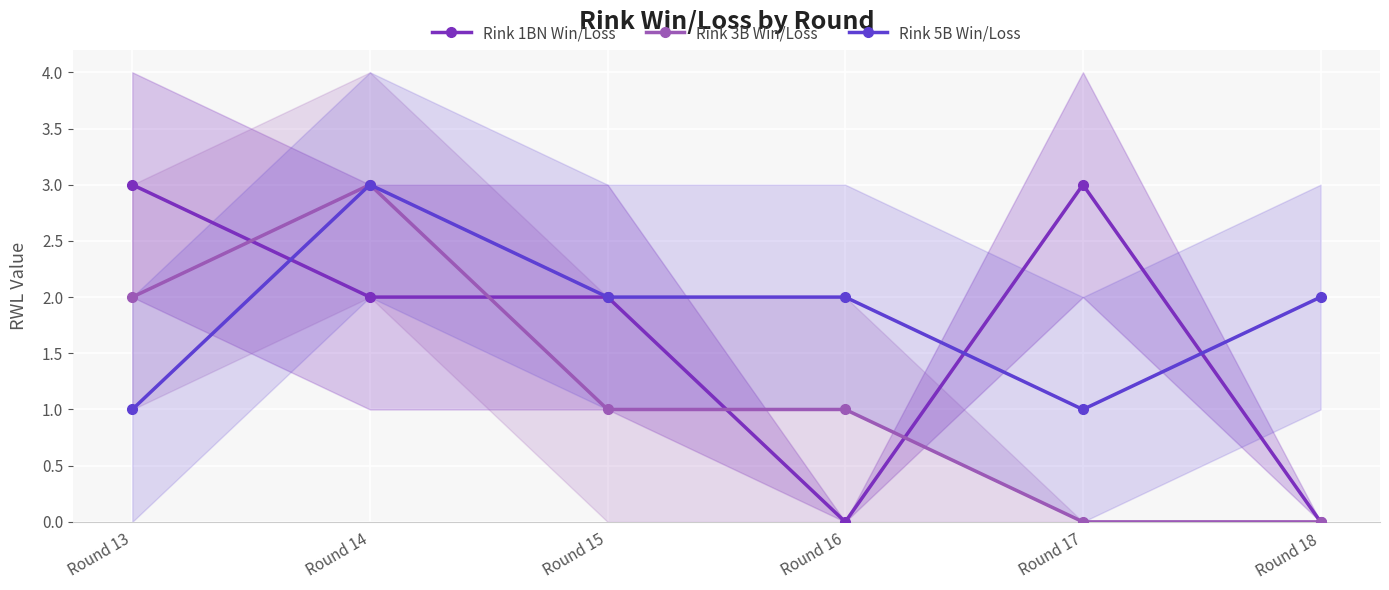

Where does the Rink 5B Win/Loss series first go above 2?

Round 14